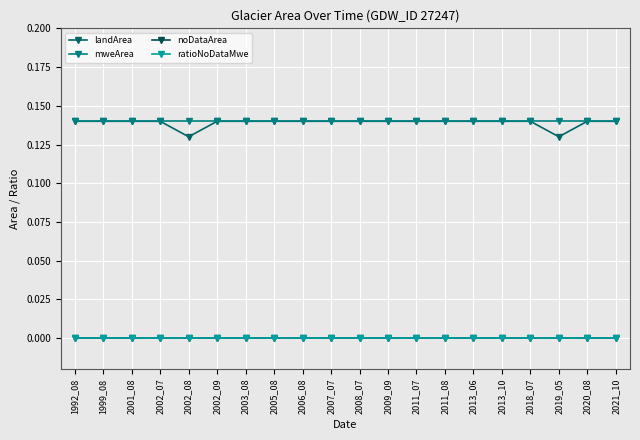

True or false: landArea and mweArea cross at least once.

False